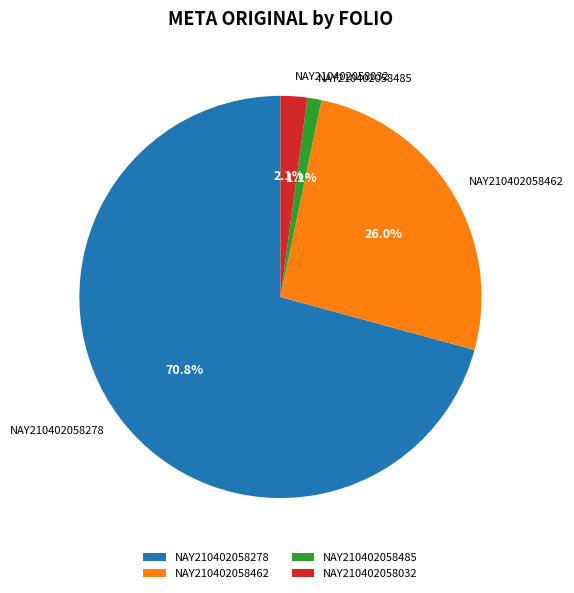

To the nearest percent, what is the combined percentage of NAY210402058462 and NAY210402058278?

97%